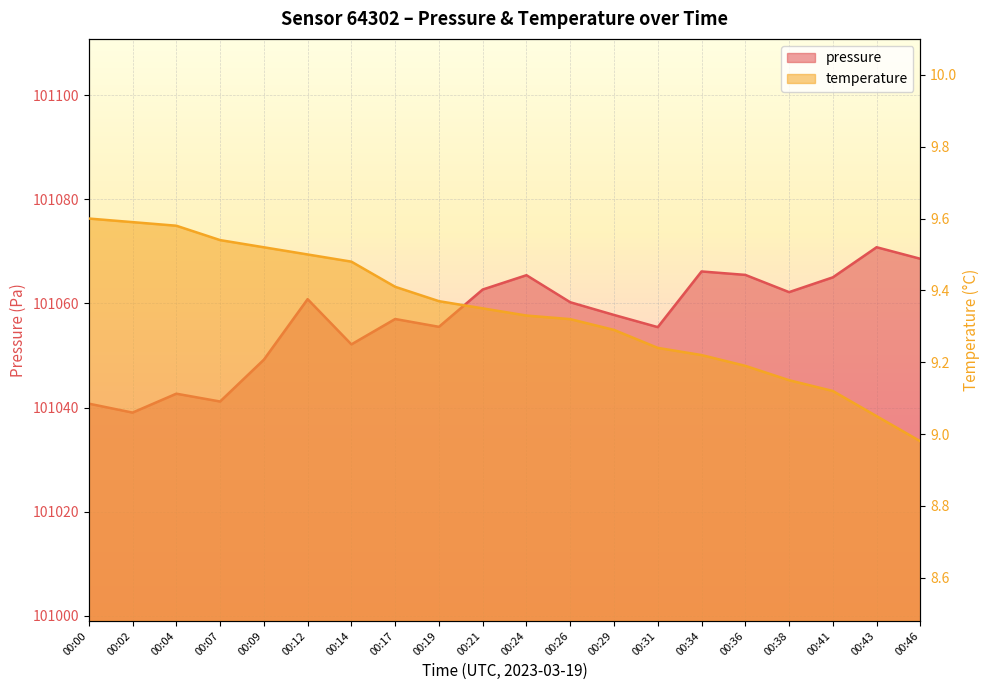

How many values in the pressure series exceed 101060?

10